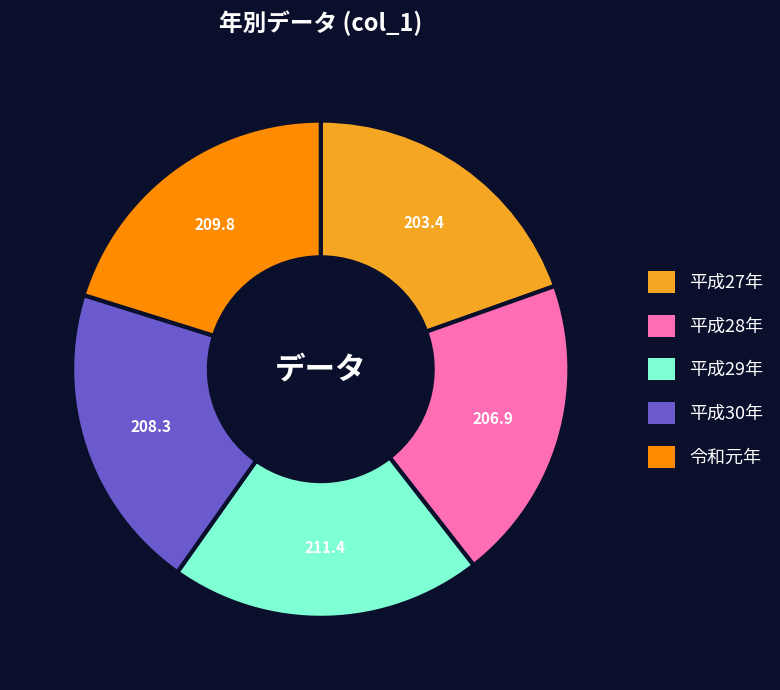

Combined, do 平成30年 and 平成29年 account for over 50%?

No